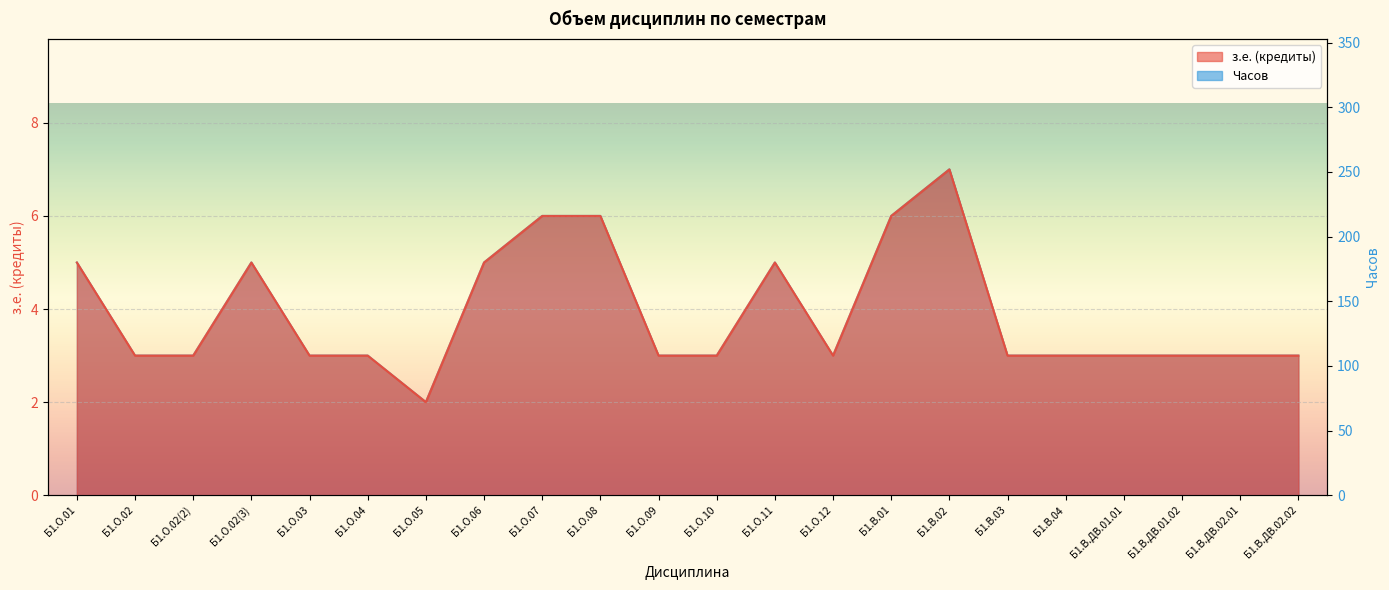

What is the difference between the maximum and minimum values in the з.е. (кредиты) series?

5